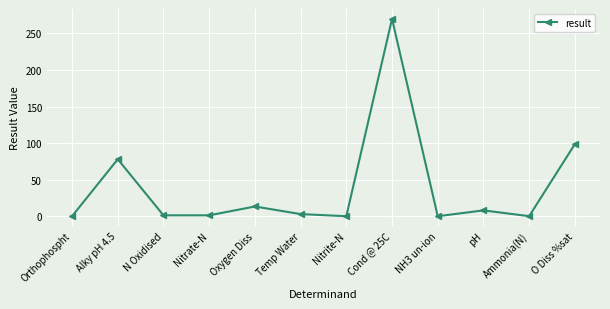

Does the chart display data point markers on the line(s)?

Yes